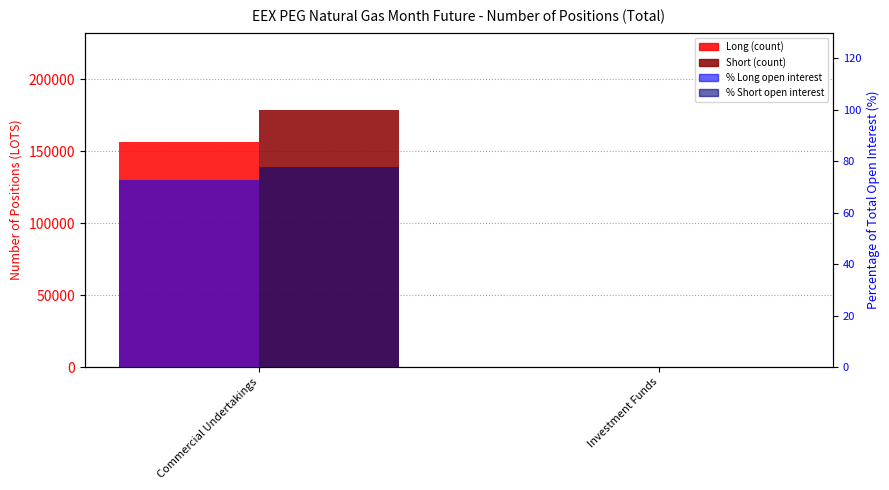

List the labels in order of % Short value, largest first.

Commercial Undertakings, Investment Funds